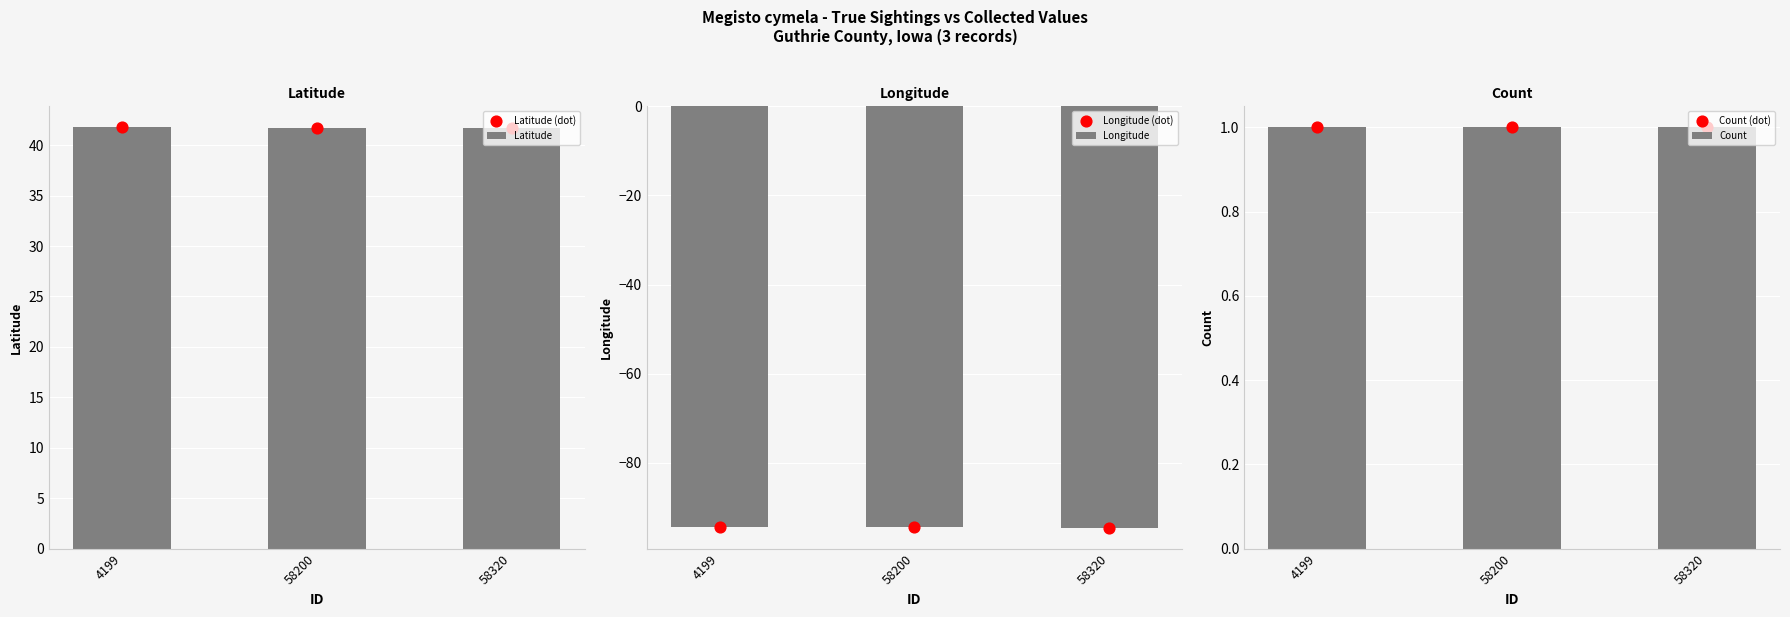

Which series has the largest total across all categories?

Latitude